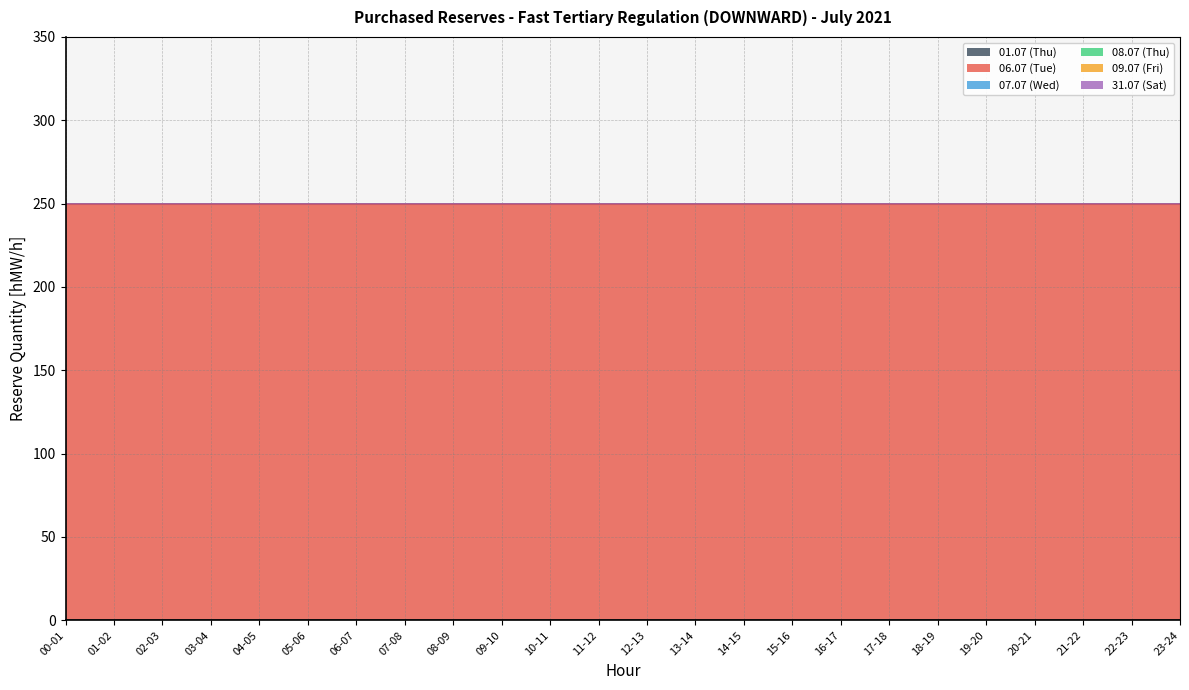

What position from the left is 18-19?

19